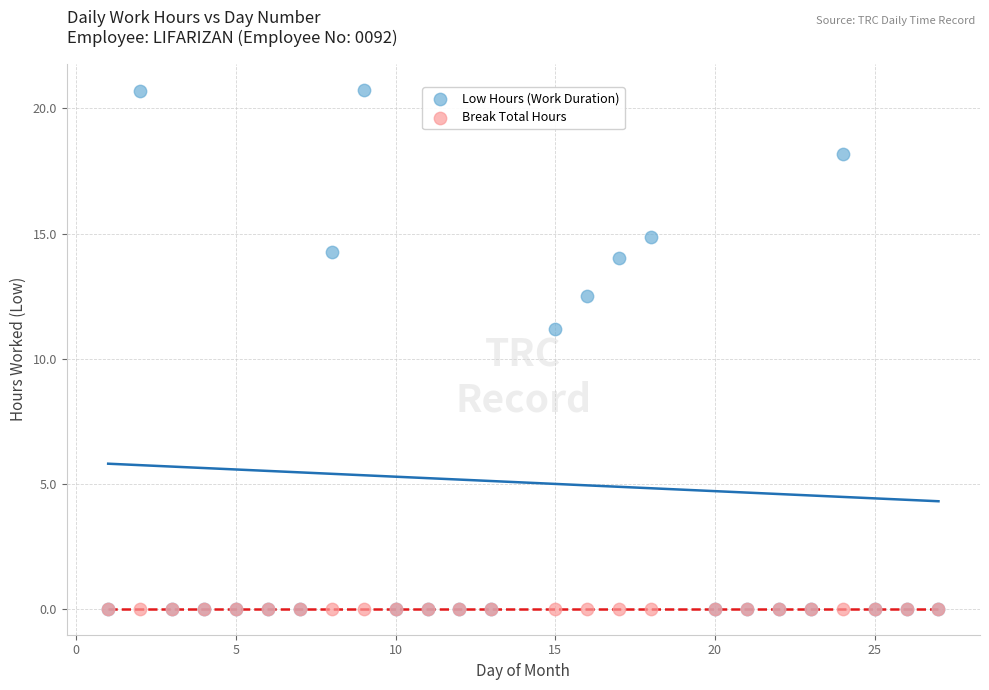

Across all series, what Y value is closest to 10?

11.2